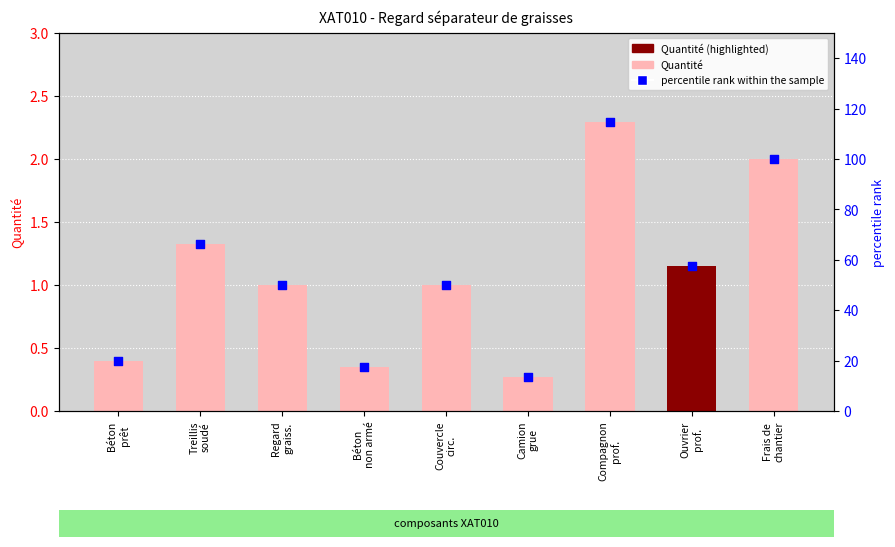

What is the total value across all series at Treillis
soudé?

67.7